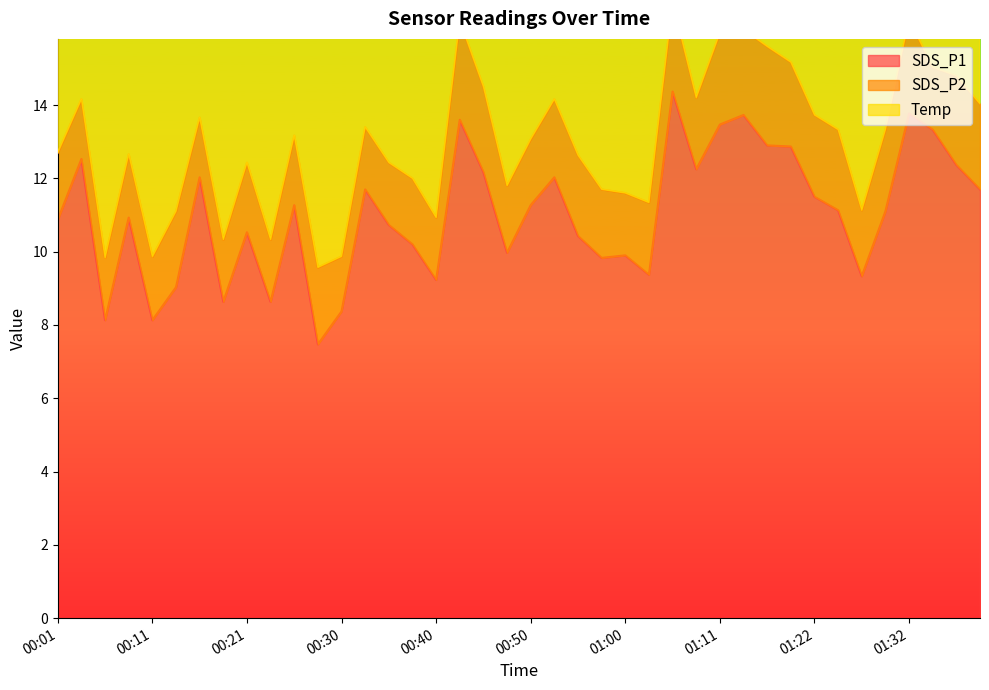

Rank the series by their maximum value, from lowest to highest.

SDS_P2, Temp, SDS_P1